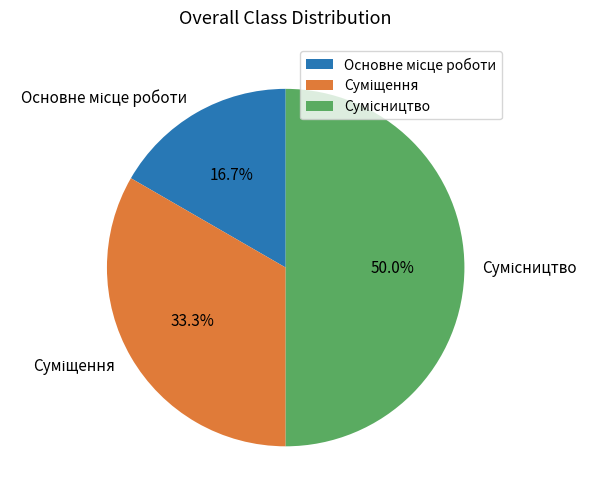

Is it true that Сумісництво is 50% of the pie?

True